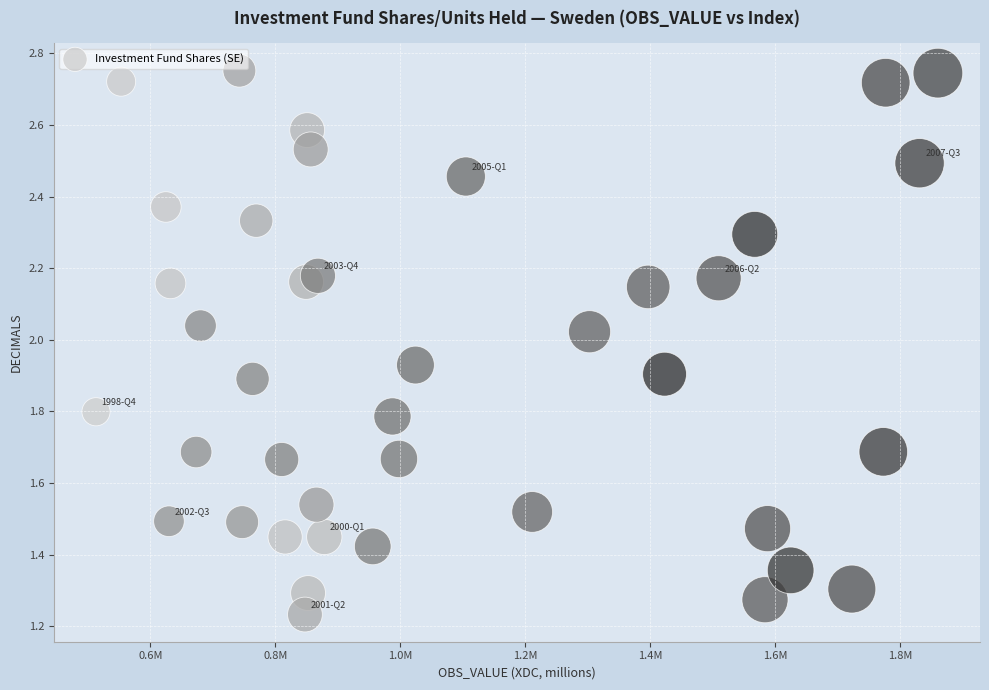

What is the range of X values (max minus min)?

1347727.0